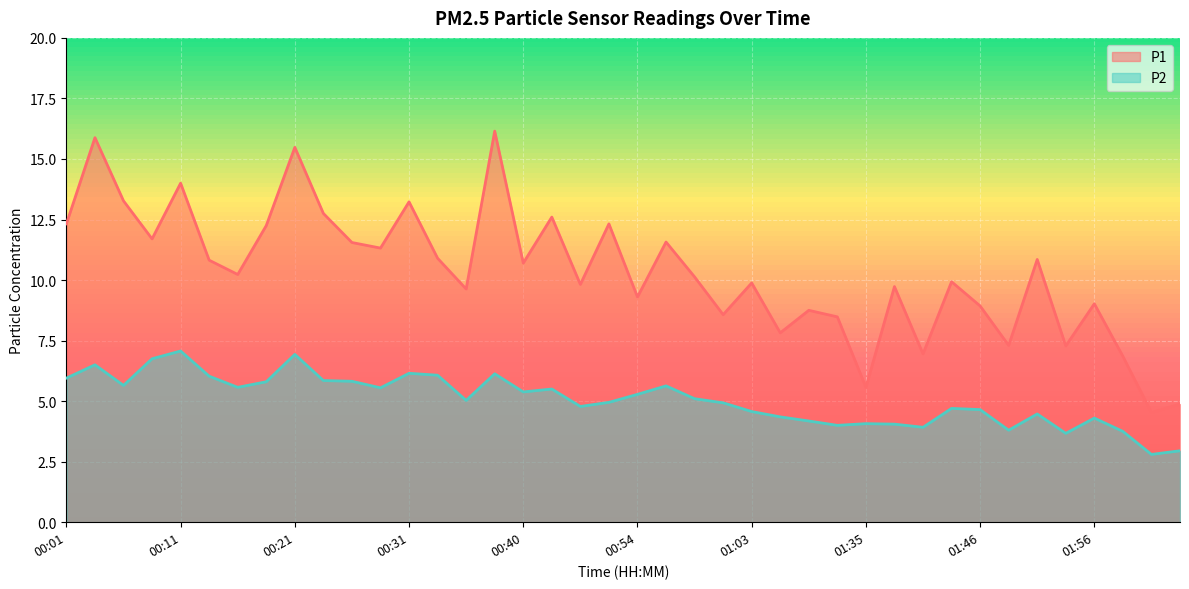

Between 01:30 and 01:56, which series saw the biggest shift?

P1